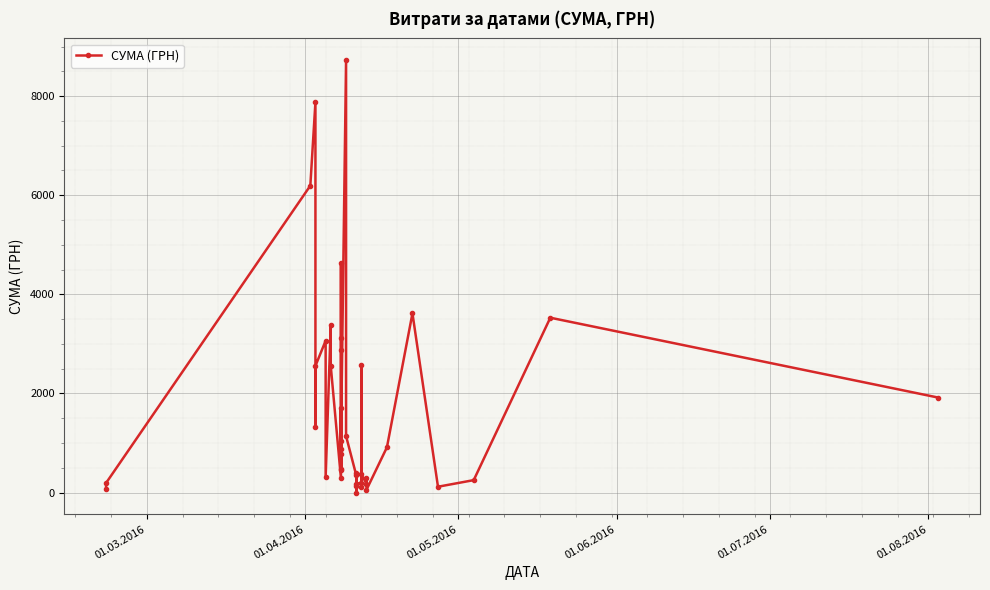

How many values are above zero?

39